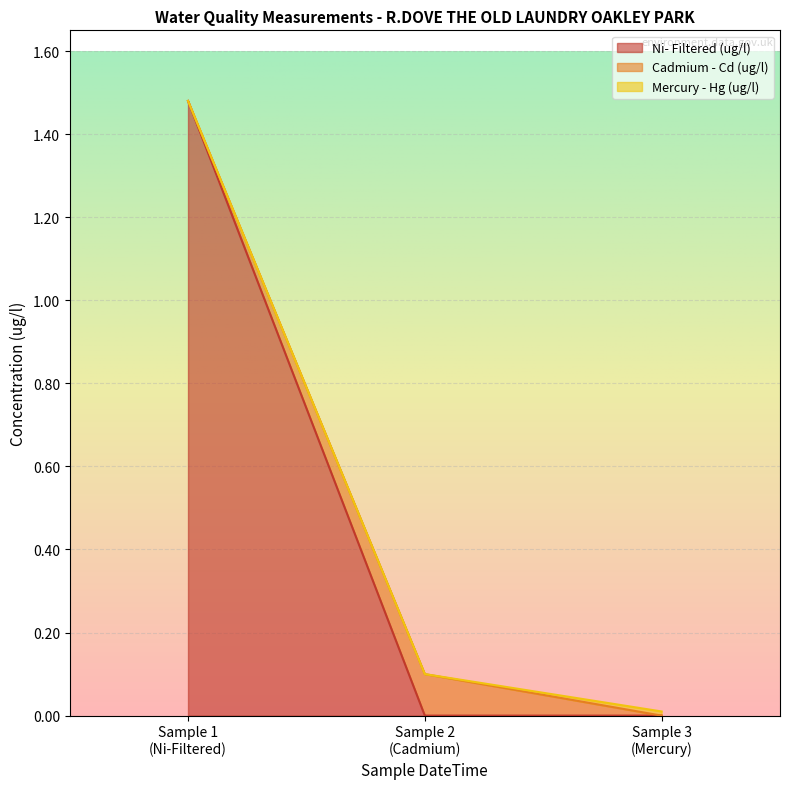

What are all the series names shown in the legend?

Ni- Filtered (ug/l), Cadmium - Cd (ug/l), Mercury - Hg (ug/l)